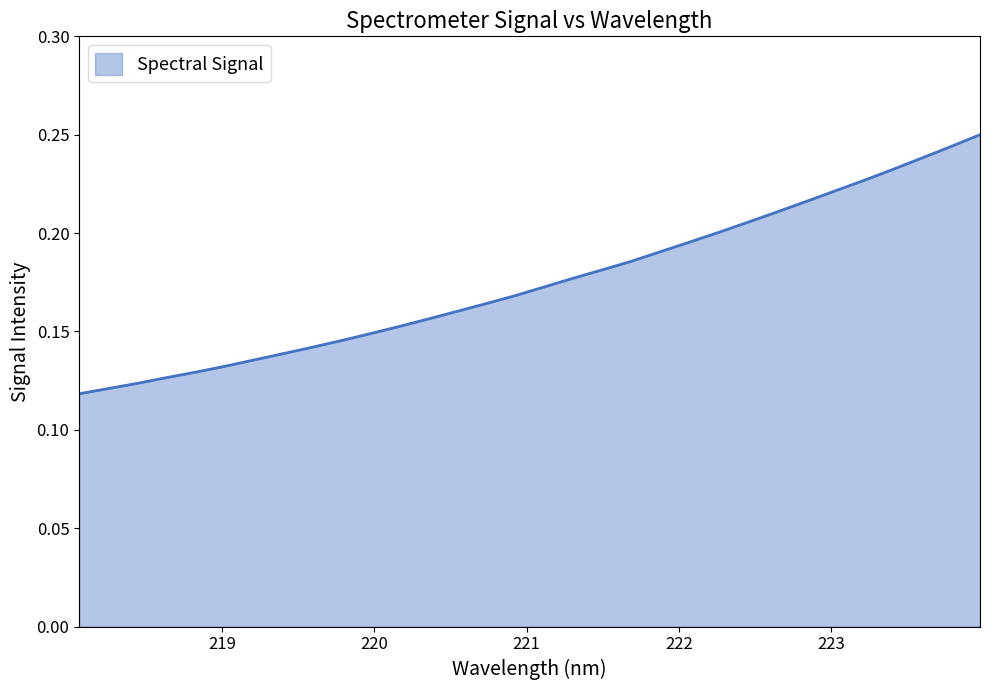

How many values are between 0 and 1?

32